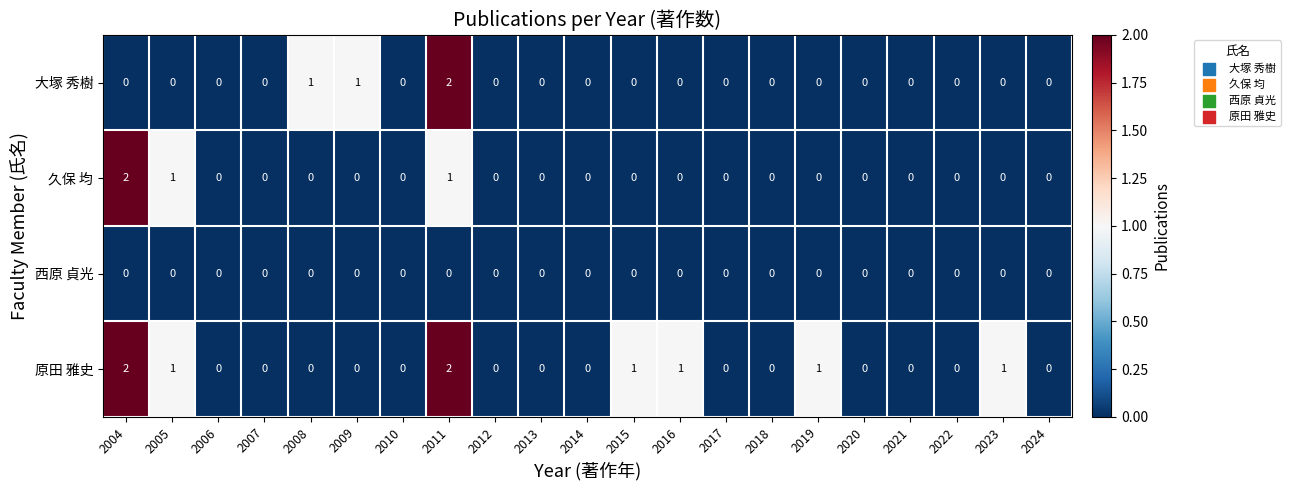

Is it true that 原田 雅史 equals 1 at 2015?

True